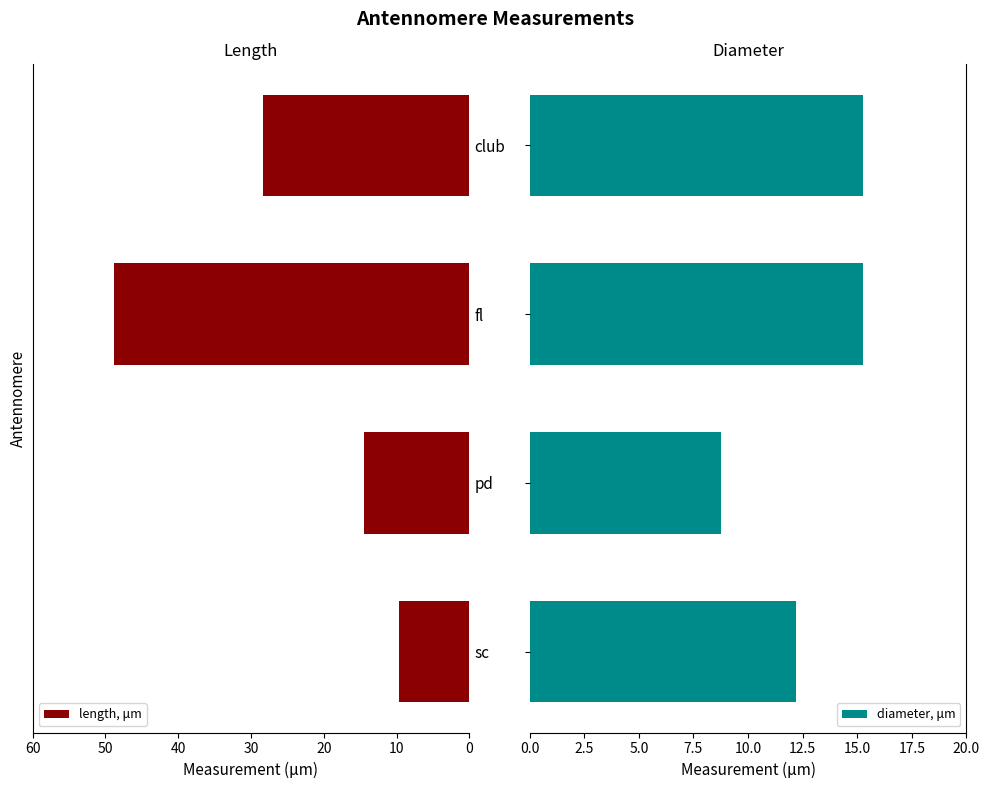

What is the maximum value for length, μm?

48.8